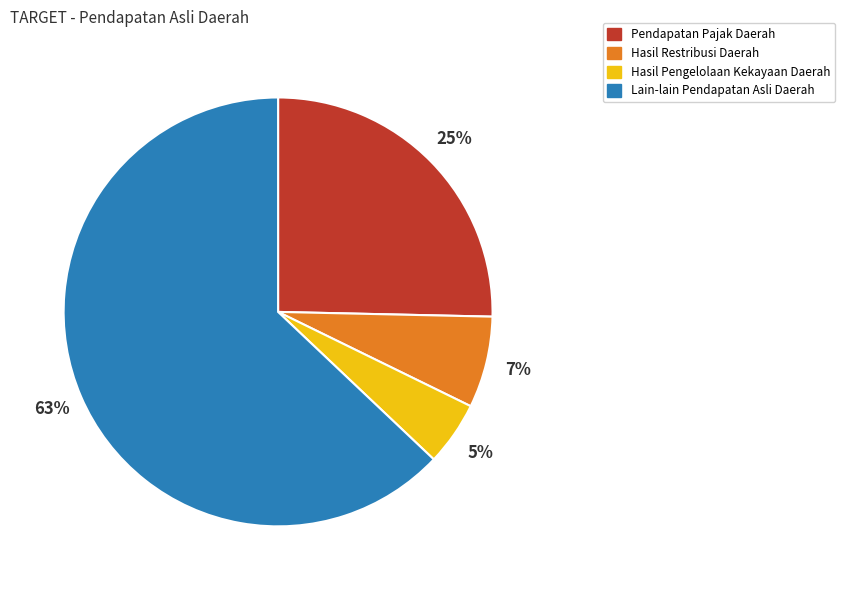

True or false: Pendapatan Pajak Daerah accounts for 25% of the total.

True